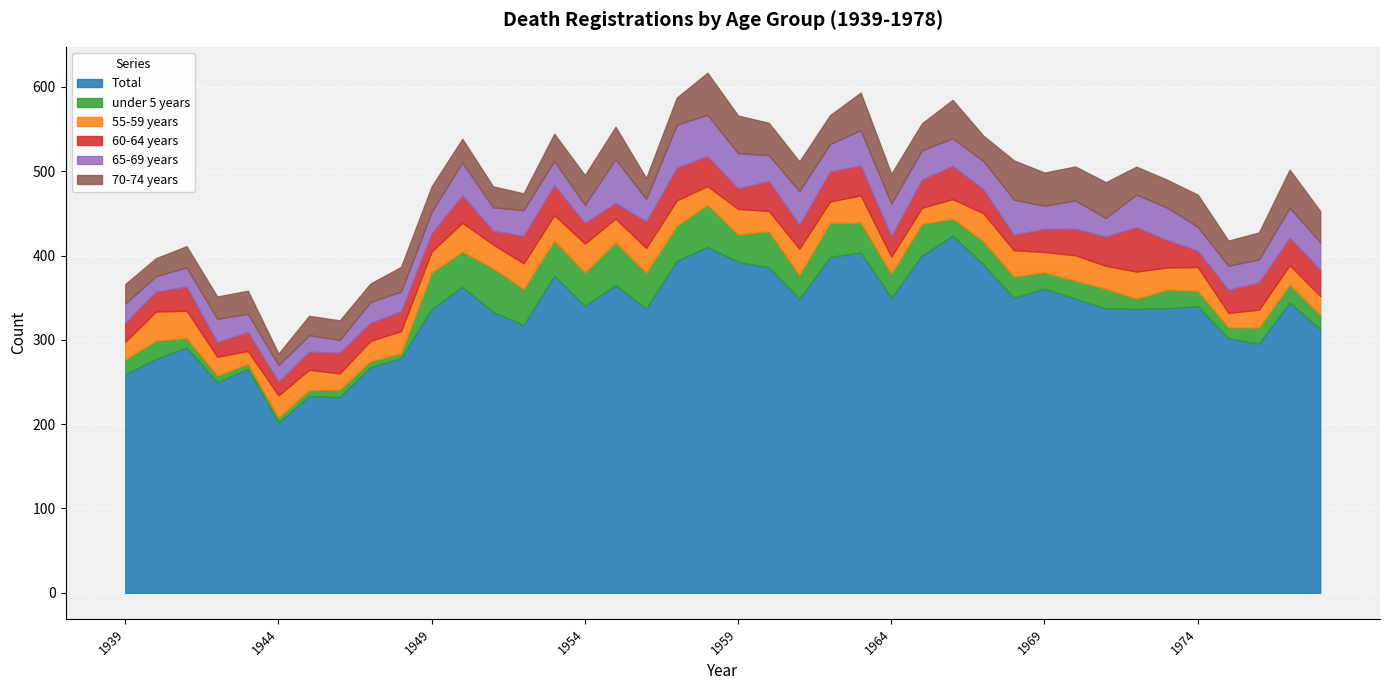

How many values in the under 5 years series are below 23?

20